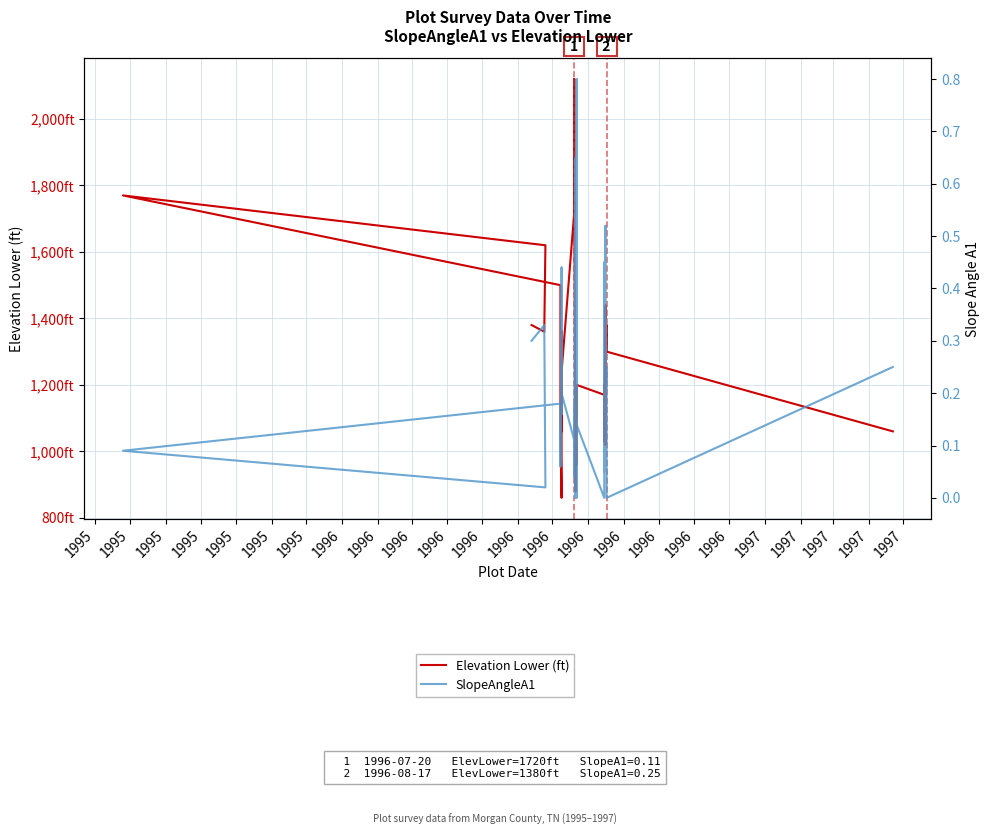

What are all the series names shown in the legend?

Elevation Lower (ft), SlopeAngleA1